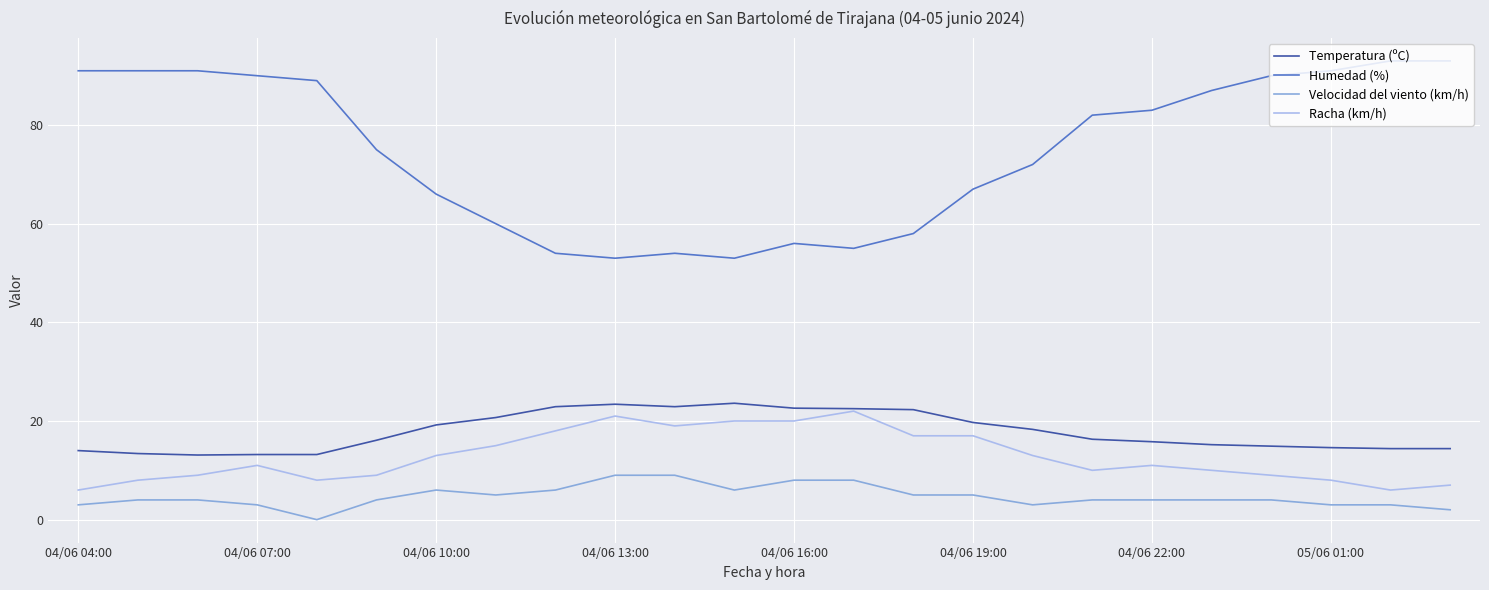

What is the difference between the maximum and minimum values in the Racha (km/h) series?

16.0